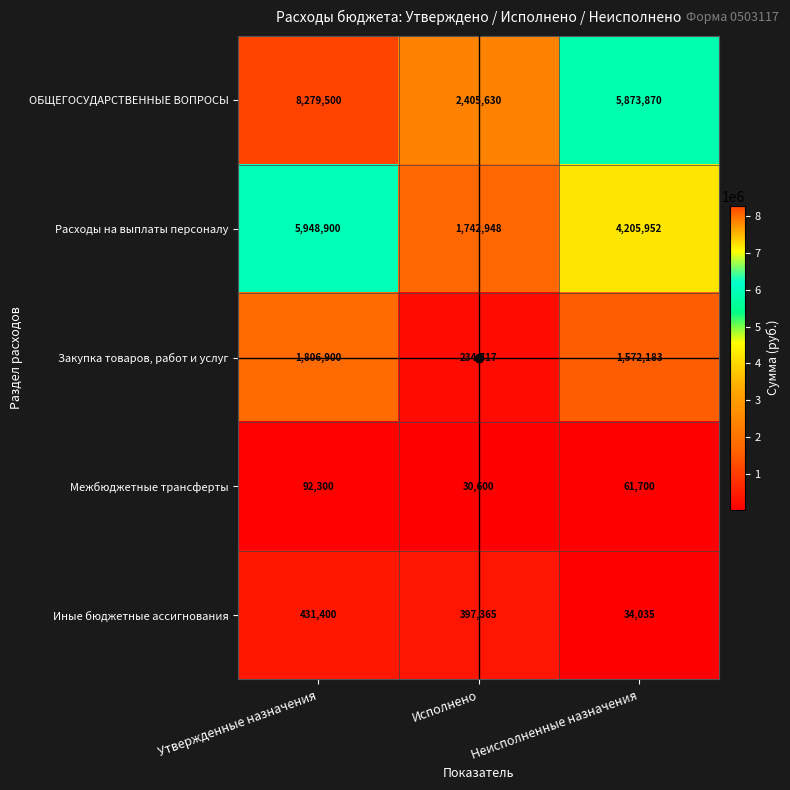

Which series has the largest range (max minus min)?

ОБЩЕГОСУДАРСТВЕННЫЕ ВОПРОСЫ